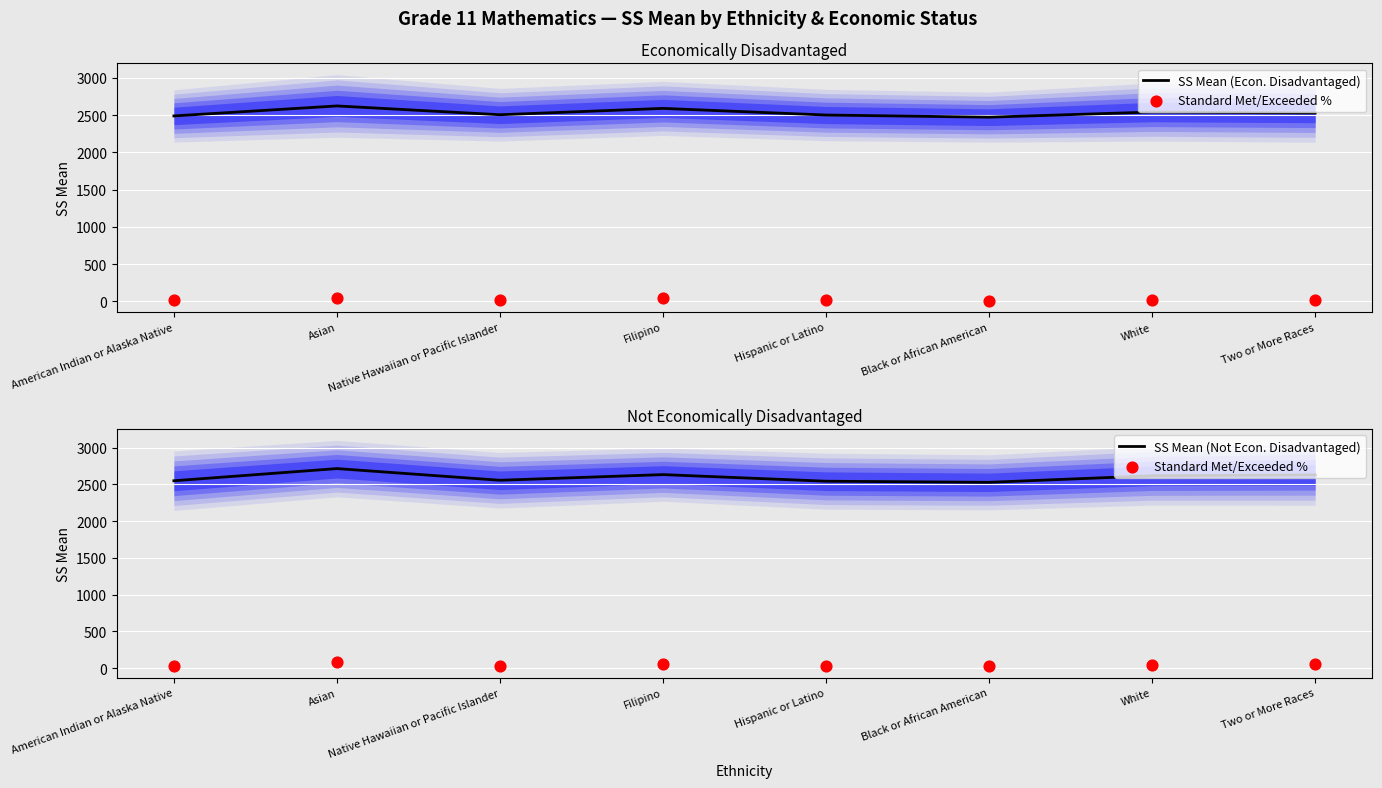

At which category is the sum across all series the highest?

Asian